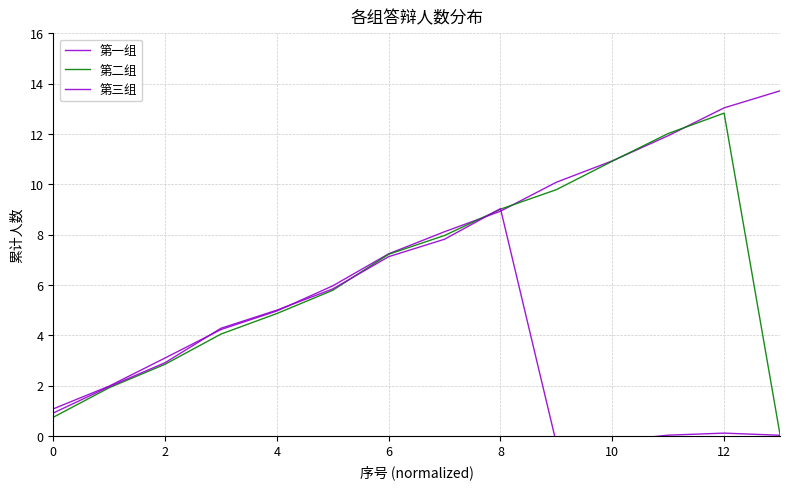

Reading right to left, list all the values displayed in this chart.

第一组: 13.7	13.0	11.9	10.9	10.1	8.9	8.1	7.2	6.0	5.0	4.2	3.1	2.0	1.1
第二组: 0.1	12.8	12.0	10.9	9.8	9.0	8.0	7.2	5.8	4.9	4.0	2.8	1.9	0.7
第三组: 0.0	0.1	0.0	-0.2	-0.3	9.0	7.8	7.1	5.8	5.0	4.3	2.9	2.0	0.9